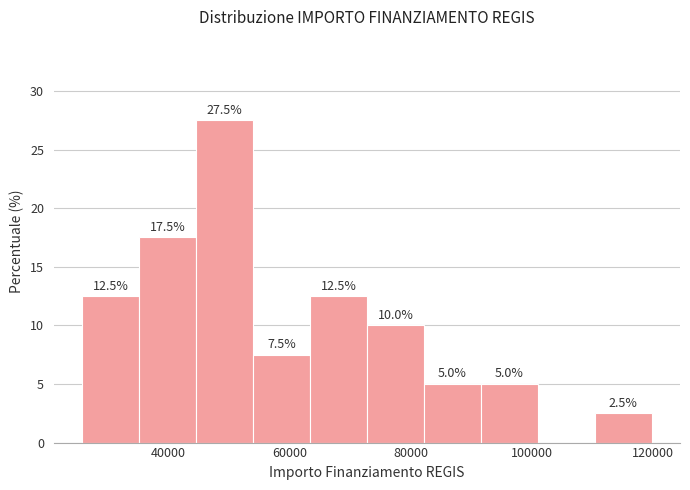

Over which range of the x-axis is the bar tallest?

44000 to 54000